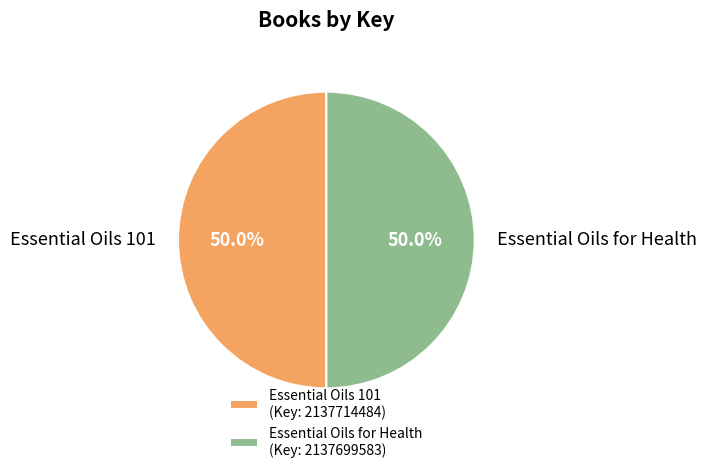

To the nearest percent, what percentage of the pie is Essential Oils for Health?

50%